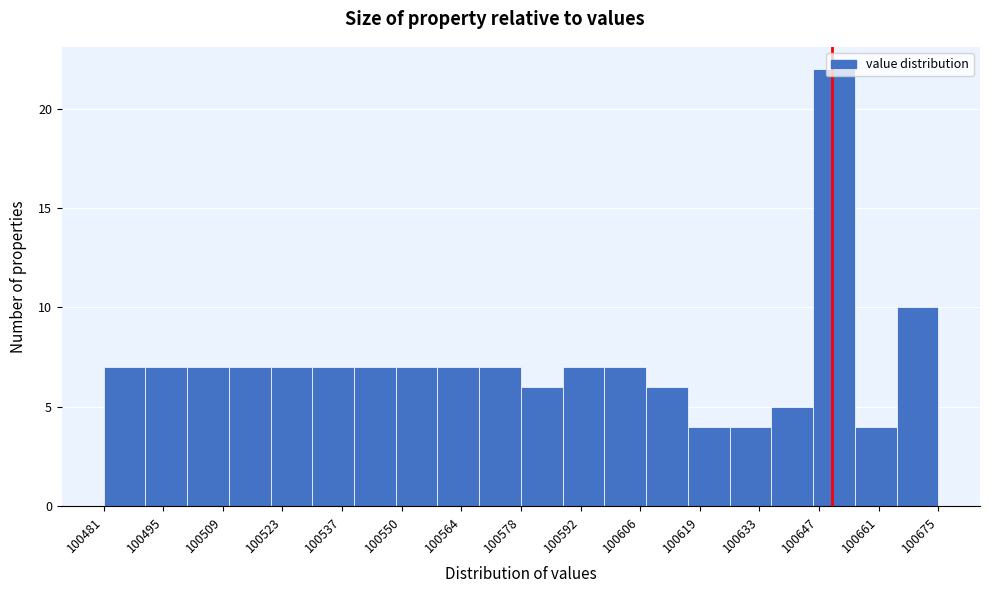

How tall is the bar that spans 100482 to 100490 on the x-axis? Neither the bar edges nor the heights are printed on the chart, so give them approximately, as read against the axes.

7